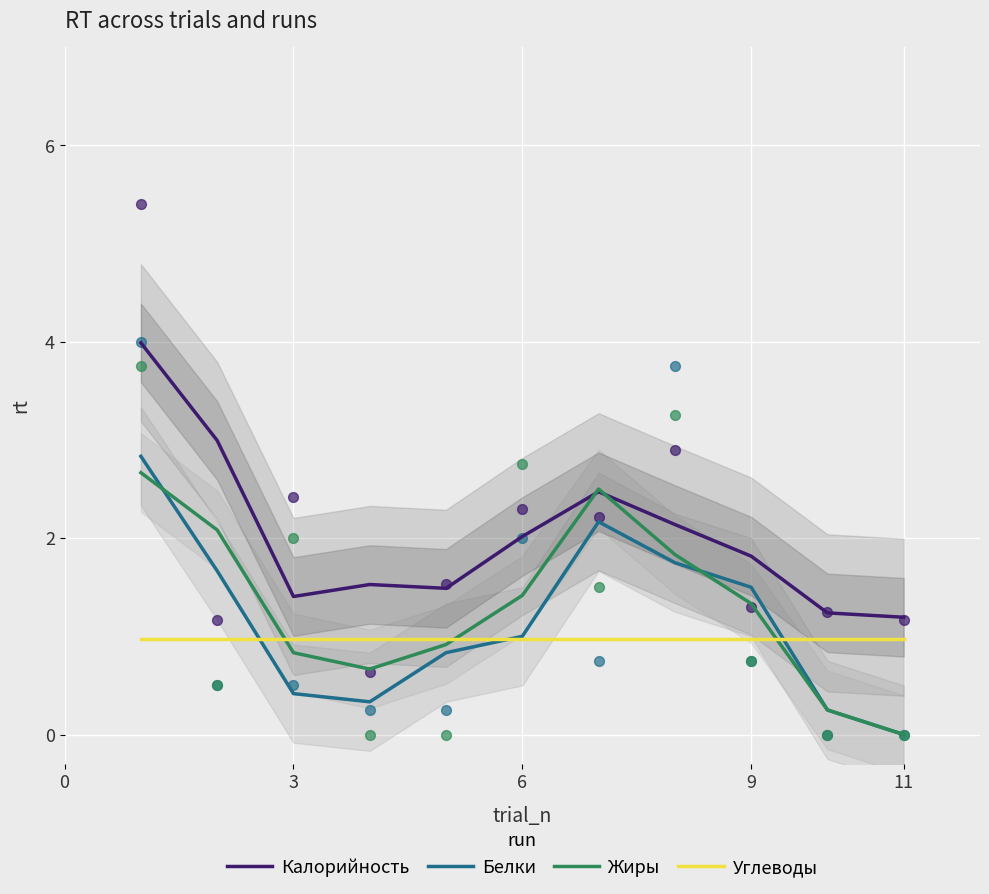

Which series has the largest total across all categories?

Калорийность